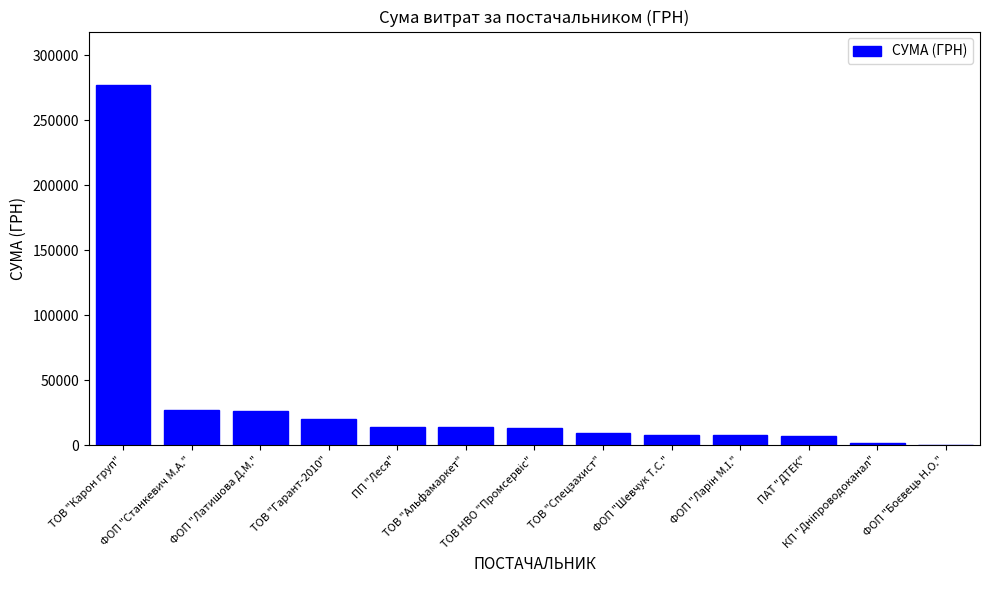

Are the bars horizontal?

No